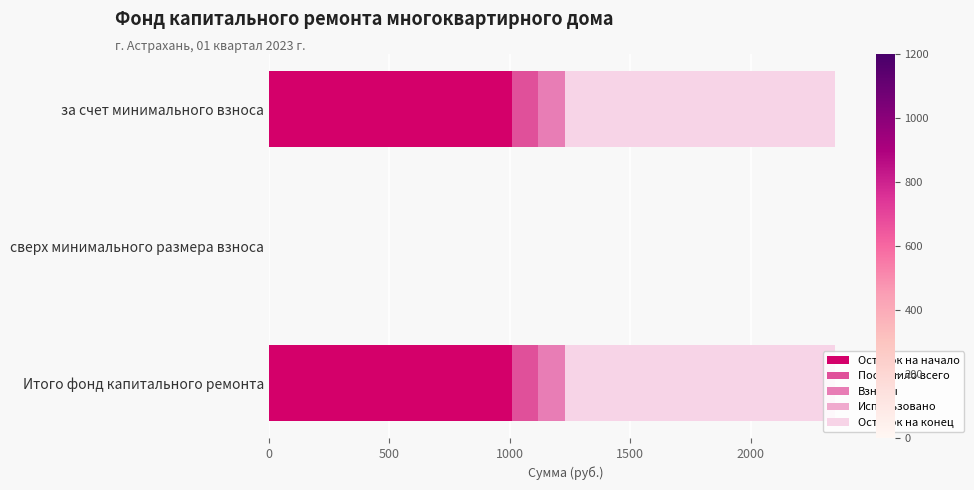

What is the sum of all Остаток на начало values?

2019.6